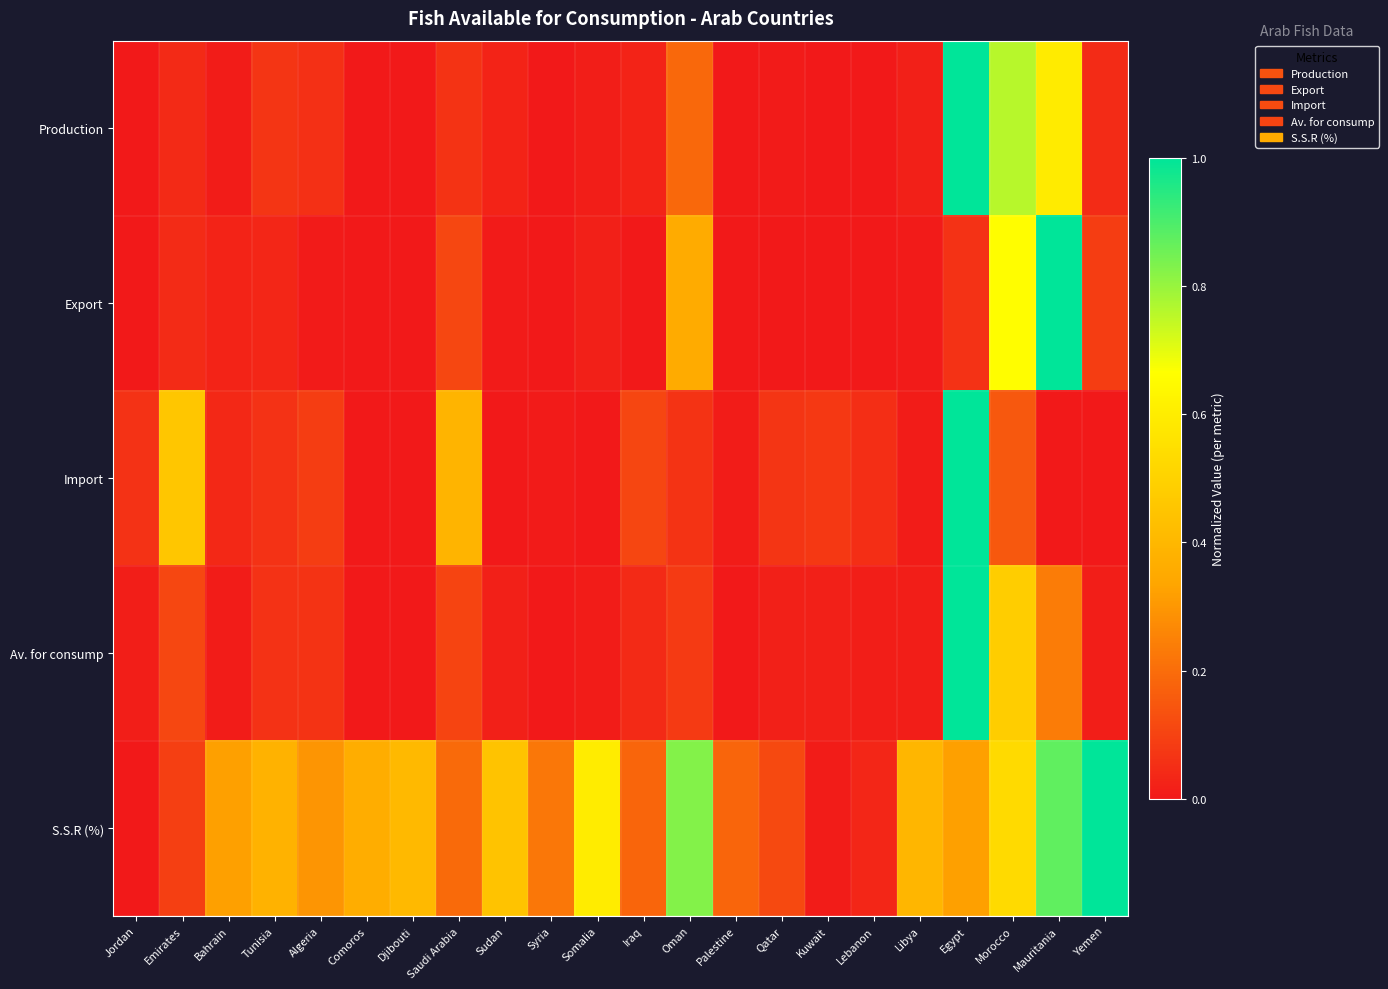

What is the maximum value shown in the chart?

1.0